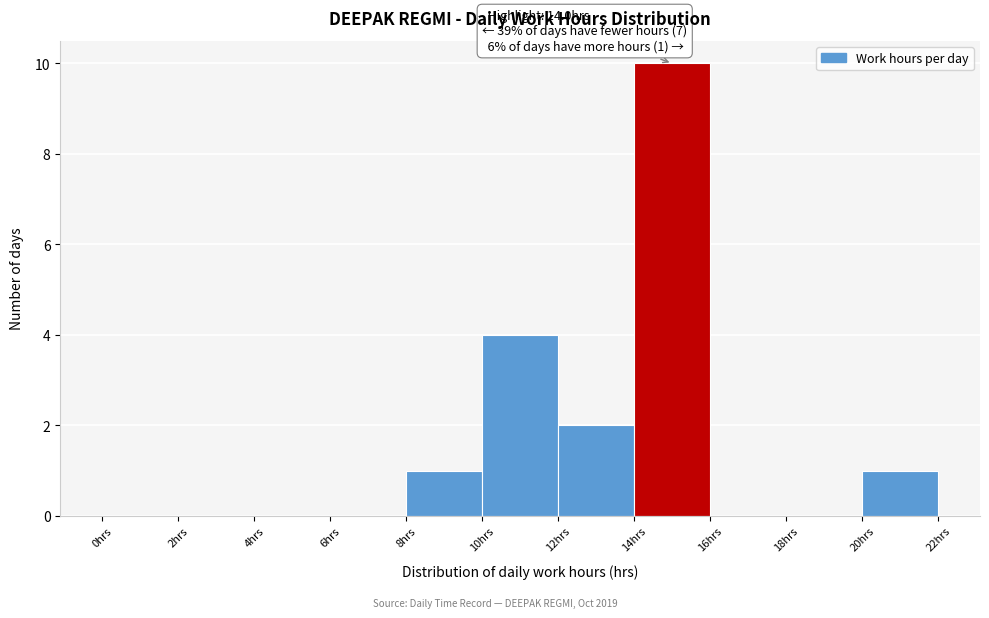

Over which range of the x-axis is the bar tallest?

14 to 16